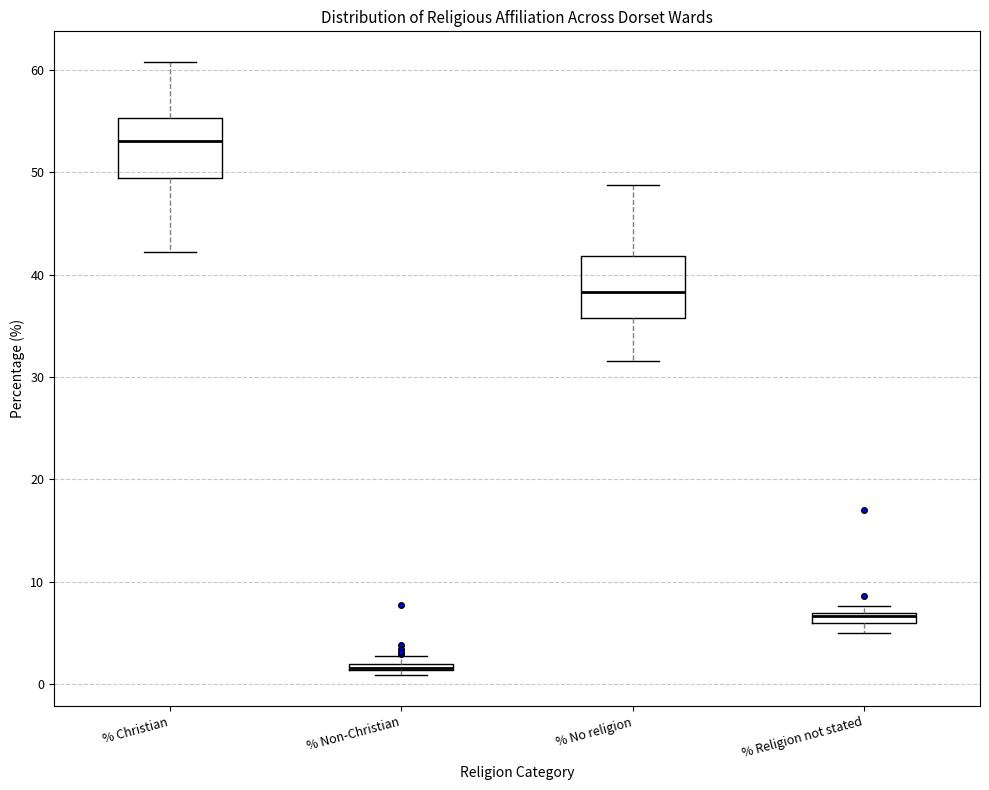

Where is the upper edge of the box for % No religion on the y-axis? The values are not printed on the chart, so give them approximately, as read against the axis.

42